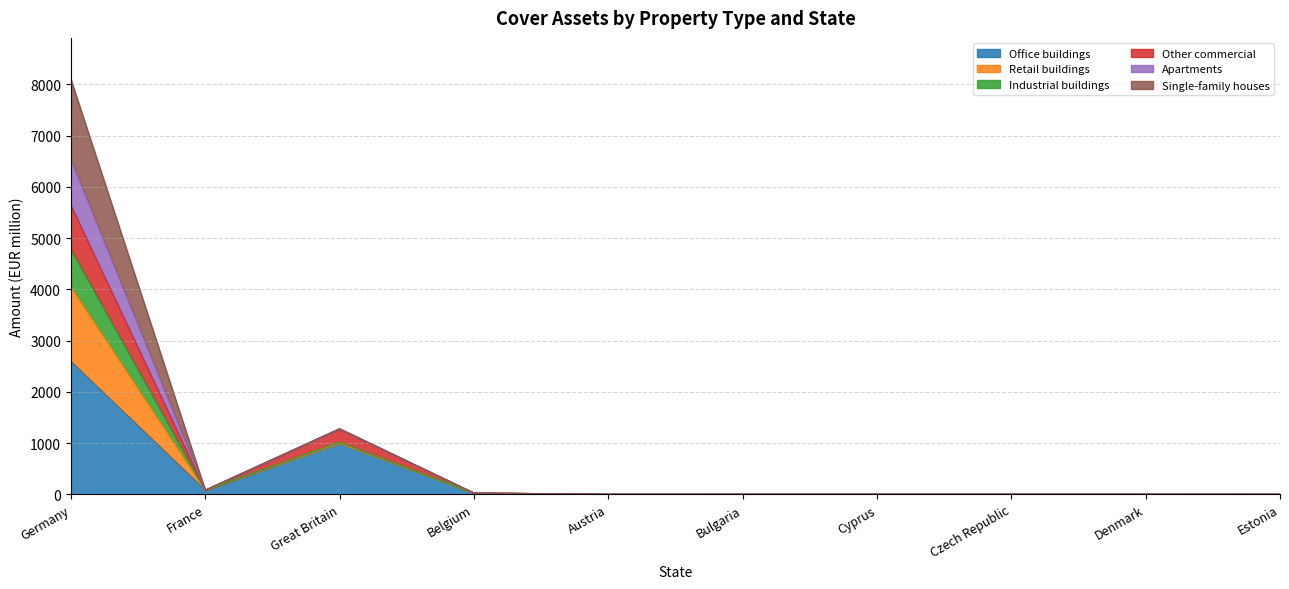

What is the label of the 9th point from the left?

Denmark